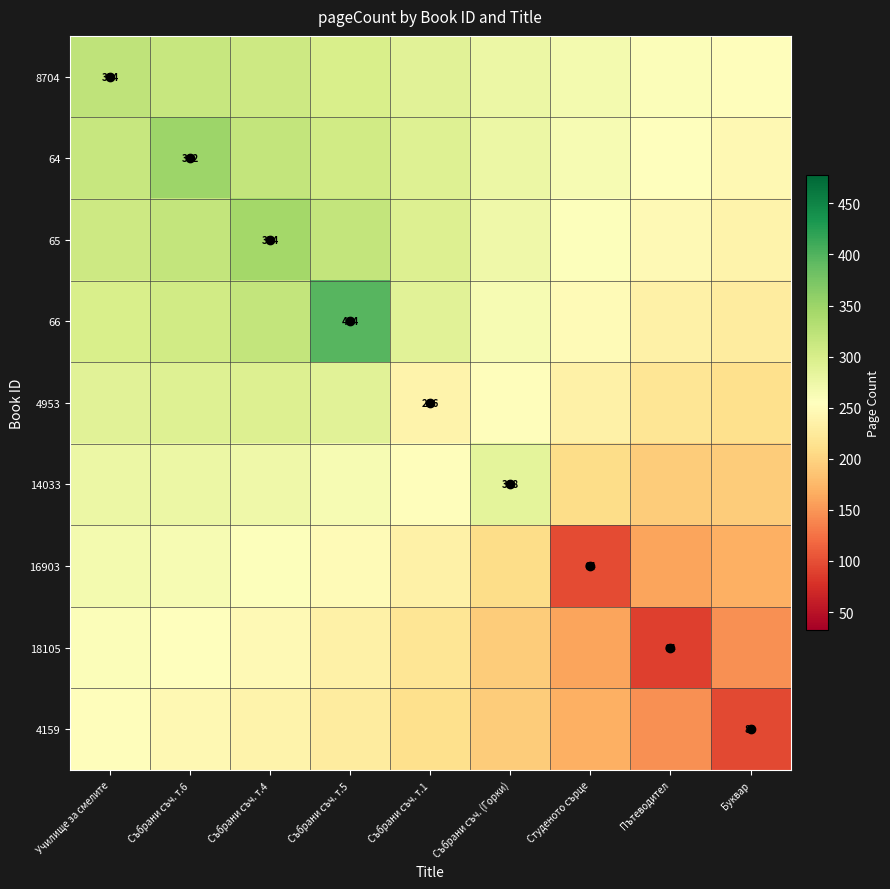

At which category is the sum across all series the highest?

Събрани съч. т.6